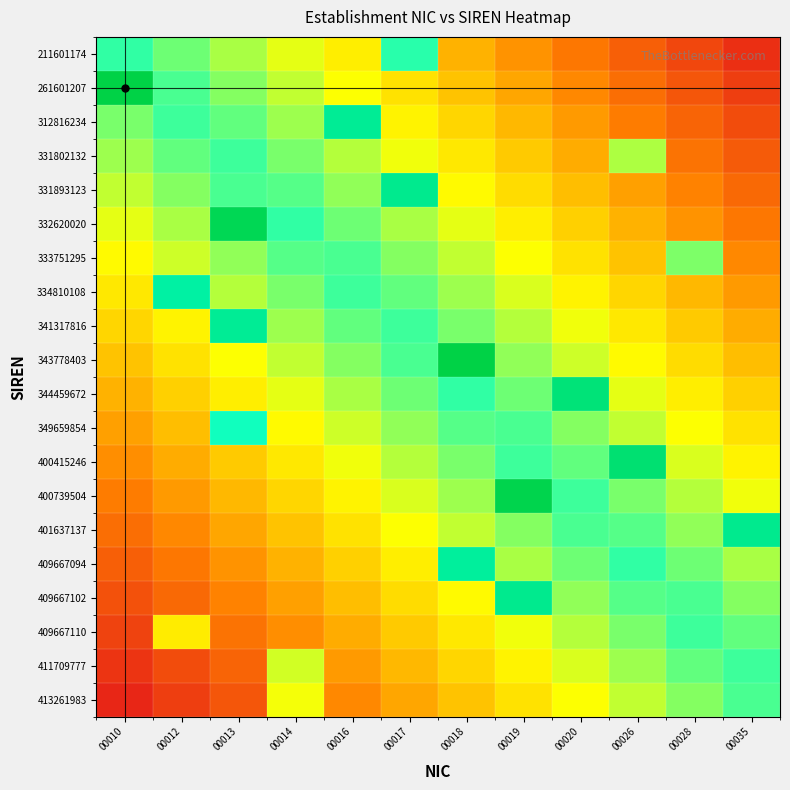

Reading left to right, extract all data points from this chart.

211601174: 00010=0.7	00012=0.6	00013=0.6	00014=0.5	00016=0.5	00017=0.7	00018=0.3	00019=0.3	00020=0.2	00026=0.2	00028=0.1	00035=0.1
261601207: 00010=1.0	00012=0.7	00013=0.6	00014=0.6	00016=0.5	00017=0.4	00018=0.4	00019=0.3	00020=0.3	00026=0.2	00028=0.2	00035=0.1
312816234: 00010=0.6	00012=0.7	00013=0.7	00014=0.6	00016=0.8	00017=0.5	00018=0.4	00019=0.4	00020=0.3	00026=0.2	00028=0.2	00035=0.1
331802132: 00010=0.6	00012=0.7	00013=0.7	00014=0.6	00016=0.6	00017=0.5	00018=0.5	00019=0.4	00020=0.3	00026=0.6	00028=0.2	00035=0.2
331893123: 00010=0.6	00012=0.6	00013=0.7	00014=0.7	00016=0.6	00017=0.8	00018=0.5	00019=0.4	00020=0.4	00026=0.3	00028=0.3	00035=0.2
332620020: 00010=0.5	00012=0.6	00013=0.9	00014=0.7	00016=0.6	00017=0.6	00018=0.5	00019=0.5	00020=0.4	00026=0.3	00028=0.3	00035=0.2
333751295: 00010=0.5	00012=0.5	00013=0.6	00014=0.7	00016=0.7	00017=0.6	00018=0.6	00019=0.5	00020=0.4	00026=0.4	00028=0.6	00035=0.3
334810108: 00010=0.5	00012=0.8	00013=0.6	00014=0.6	00016=0.7	00017=0.7	00018=0.6	00019=0.5	00020=0.5	00026=0.4	00028=0.4	00035=0.3
341317816: 00010=0.4	00012=0.5	00013=0.8	00014=0.6	00016=0.7	00017=0.7	00018=0.6	00019=0.6	00020=0.5	00026=0.5	00028=0.4	00035=0.3
343778403: 00010=0.4	00012=0.4	00013=0.5	00014=0.6	00016=0.6	00017=0.7	00018=1.0	00019=0.6	00020=0.5	00026=0.5	00028=0.4	00035=0.4
344459672: 00010=0.3	00012=0.4	00013=0.5	00014=0.5	00016=0.6	00017=0.6	00018=0.7	00019=0.6	00020=0.9	00026=0.5	00028=0.5	00035=0.4
349659854: 00010=0.3	00012=0.4	00013=0.7	00014=0.5	00016=0.5	00017=0.6	00018=0.7	00019=0.7	00020=0.6	00026=0.6	00028=0.5	00035=0.4
400415246: 00010=0.3	00012=0.3	00013=0.4	00014=0.5	00016=0.5	00017=0.6	00018=0.6	00019=0.7	00020=0.7	00026=0.9	00028=0.5	00035=0.5
400739504: 00010=0.2	00012=0.3	00013=0.4	00014=0.4	00016=0.5	00017=0.5	00018=0.6	00019=1.0	00020=0.7	00026=0.6	00028=0.6	00035=0.5
401637137: 00010=0.2	00012=0.3	00013=0.3	00014=0.4	00016=0.4	00017=0.5	00018=0.6	00019=0.6	00020=0.7	00026=0.7	00028=0.6	00035=0.8
409667094: 00010=0.2	00012=0.2	00013=0.3	00014=0.3	00016=0.4	00017=0.5	00018=0.8	00019=0.6	00020=0.6	00026=0.7	00028=0.6	00035=0.6
409667102: 00010=0.1	00012=0.2	00013=0.3	00014=0.3	00016=0.4	00017=0.4	00018=0.5	00019=0.8	00020=0.6	00026=0.7	00028=0.7	00035=0.6
409667110: 00010=0.1	00012=0.5	00013=0.2	00014=0.3	00016=0.3	00017=0.4	00018=0.5	00019=0.5	00020=0.6	00026=0.6	00028=0.7	00035=0.7
411709777: 00010=0.1	00012=0.1	00013=0.2	00014=0.5	00016=0.3	00017=0.4	00018=0.4	00019=0.5	00020=0.5	00026=0.6	00028=0.7	00035=0.7
413261983: 00010=0.0	00012=0.1	00013=0.2	00014=0.5	00016=0.3	00017=0.3	00018=0.4	00019=0.4	00020=0.5	00026=0.6	00028=0.6	00035=0.7